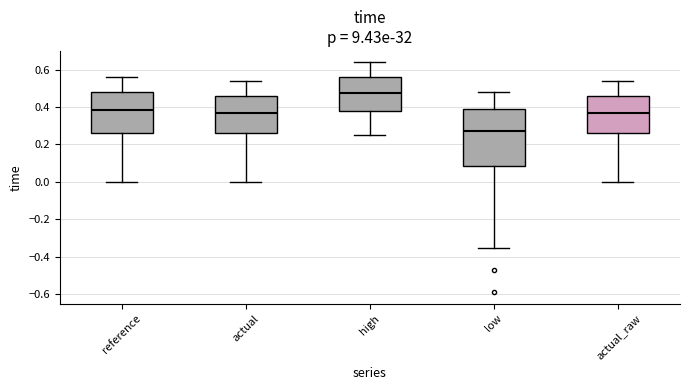

Where does the median line of the box for high sit on the y-axis? The values are not printed on the chart, so give them approximately, as read against the axis.

0.48